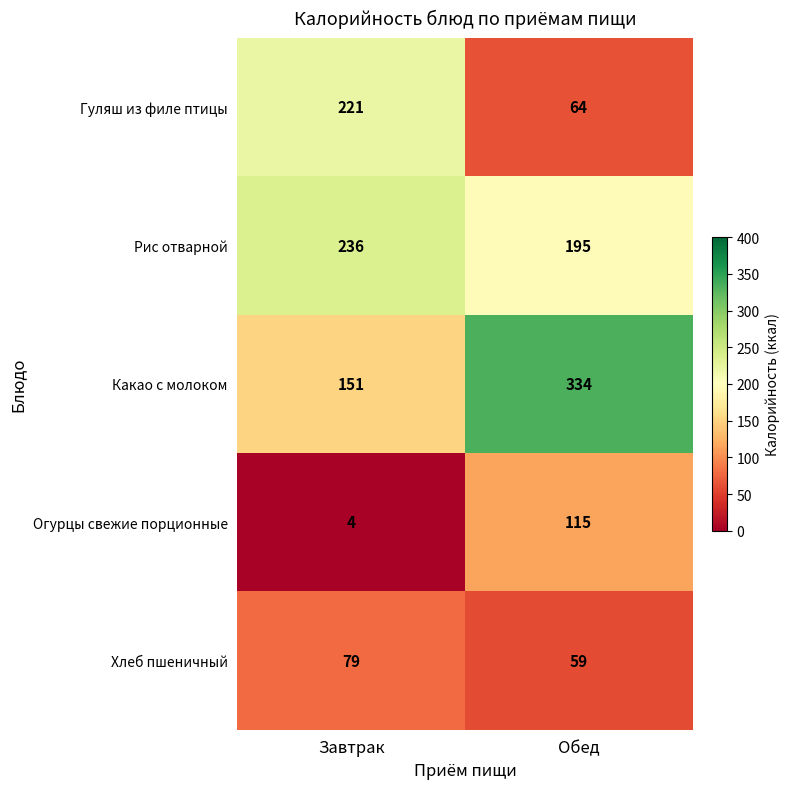

What is the maximum value shown in the chart?

334